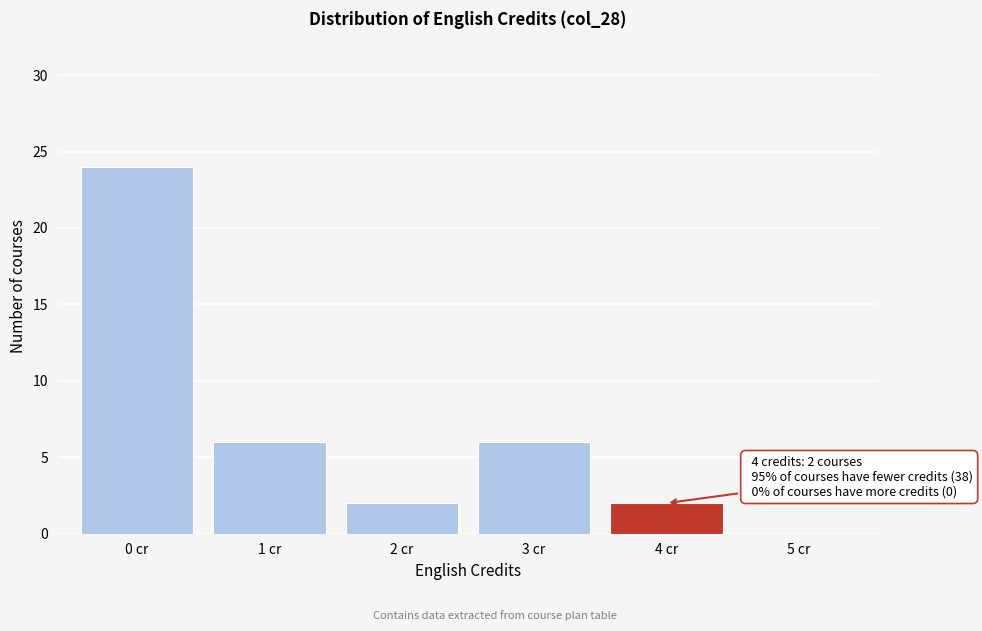

Reading left to right, extract all data points from this chart.

0 cr=24	1 cr=6	2 cr=2	3 cr=6	4 cr=2	5 cr=0